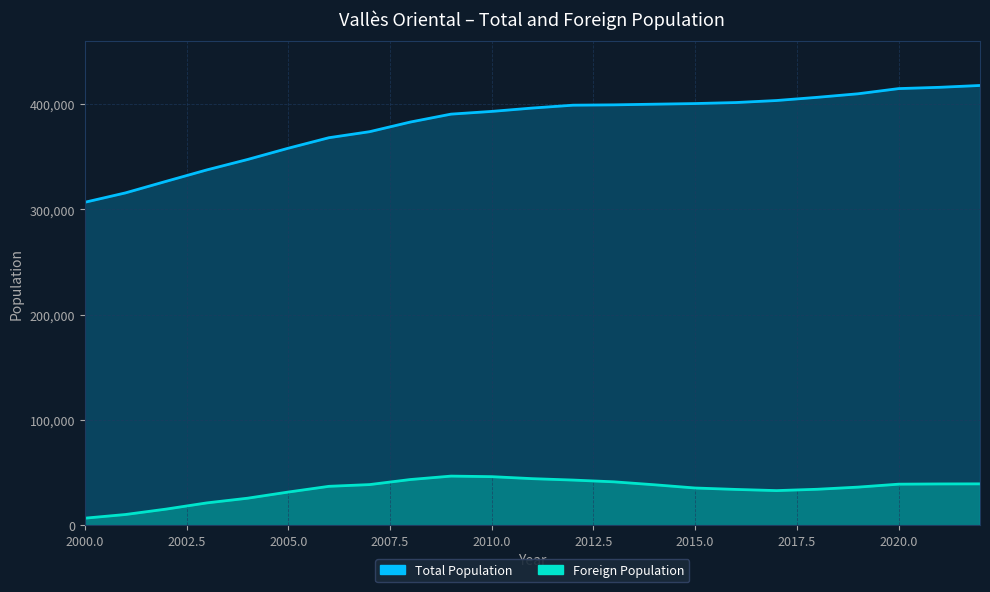

Reading left to right, transcribe all the data shown in this chart.

Total Population: 306665	315582	326562	337403	347281	357974	367956	373671	382820	390336	392921	396118	398826	399148	399781	400375	401338	403259	406289	409638	414570	415789	417543
Foreign Population: 6795	10291	15424	21314	25756	31607	37043	38692	43492	46742	46220	44318	42980	41316	38514	35452	34098	32984	34250	36285	39088	39311	39392